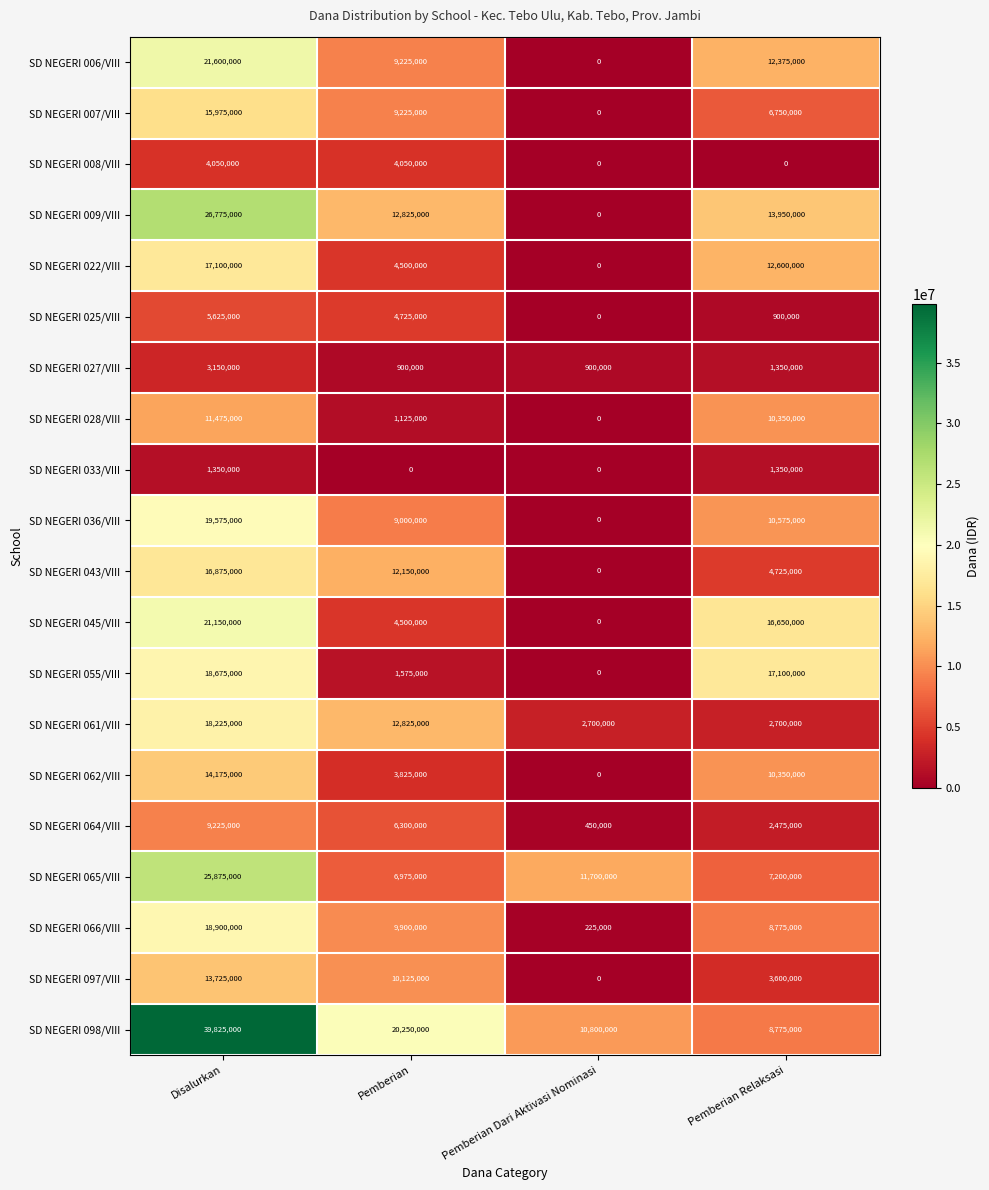

How many SD NEGERI 061/VIII values are between 2700000 and 18225000?

4